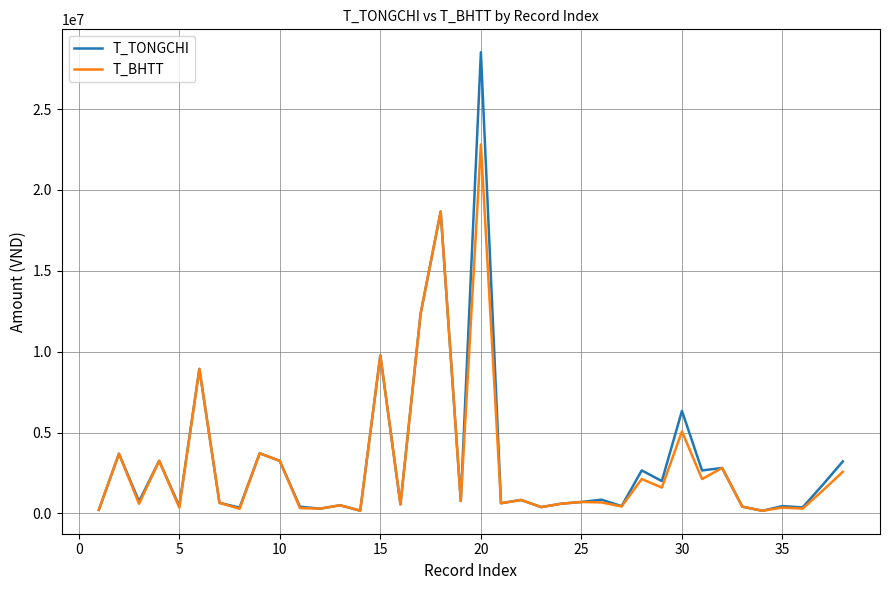

What is the minimum value for T_BHTT?

164200.0